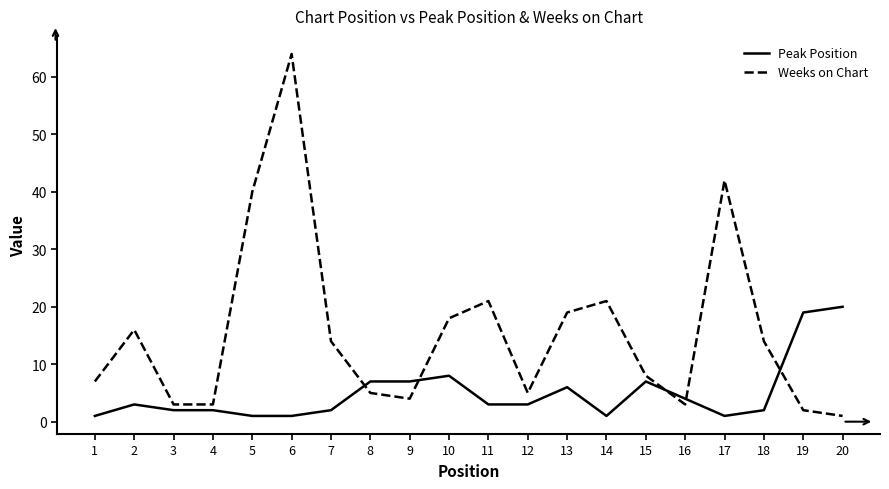

What is the difference between the maximum and minimum values in the Weeks on Chart series?

63